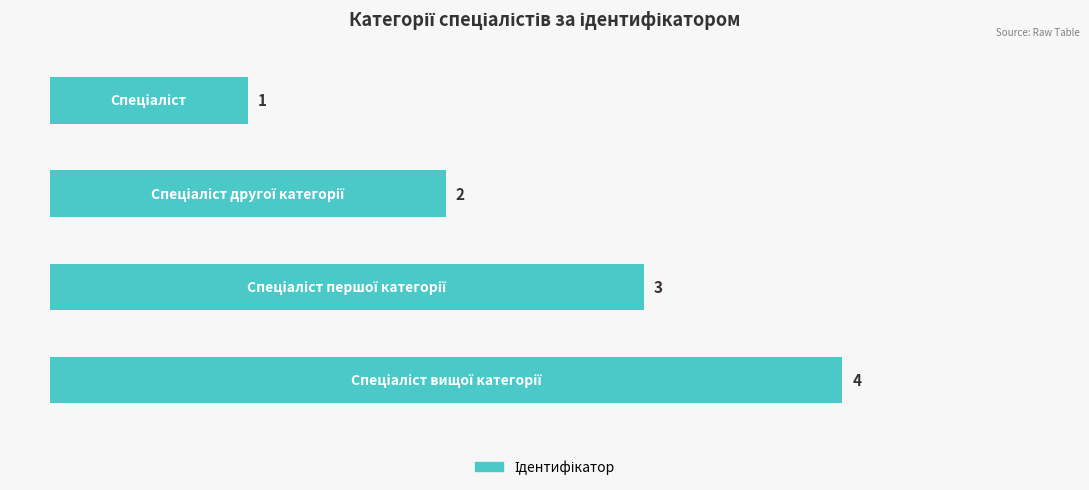

What is the greatest value displayed?

4